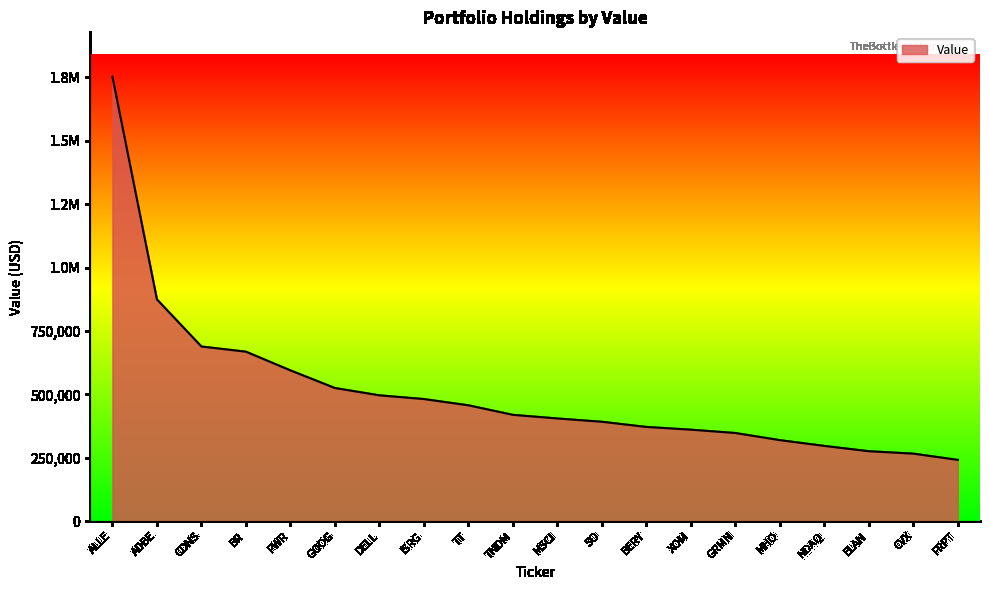

What is the change in value from PWR to TNDM?

-175369